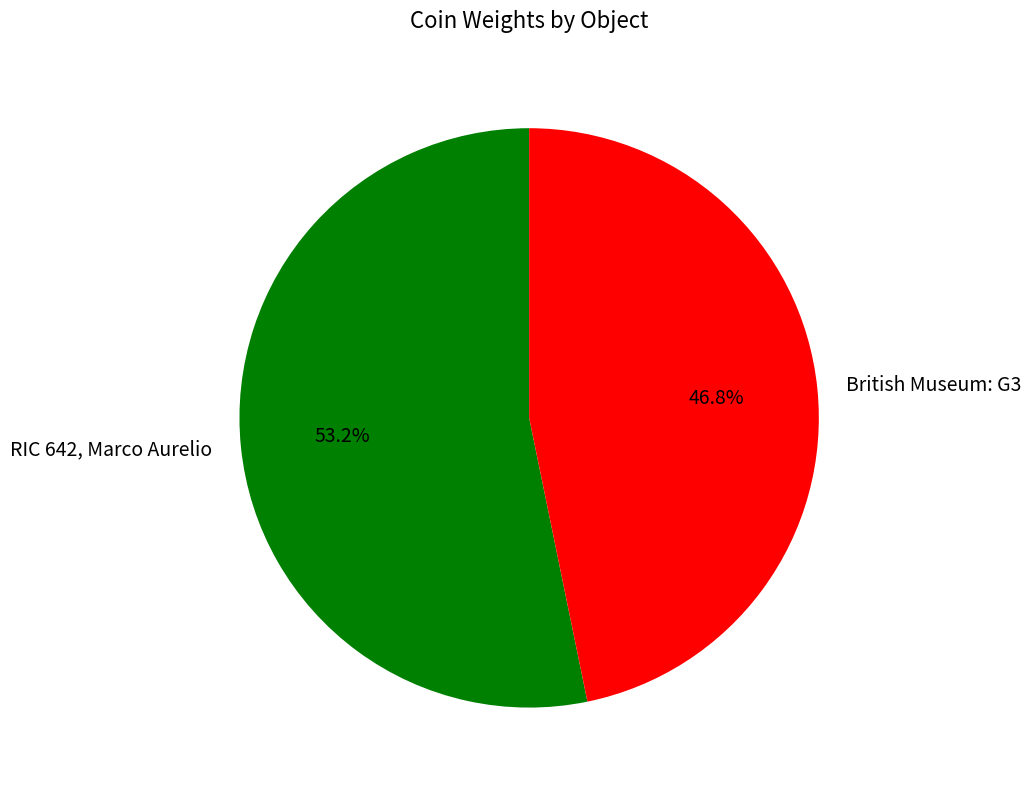

How many segments does this pie chart have?

2